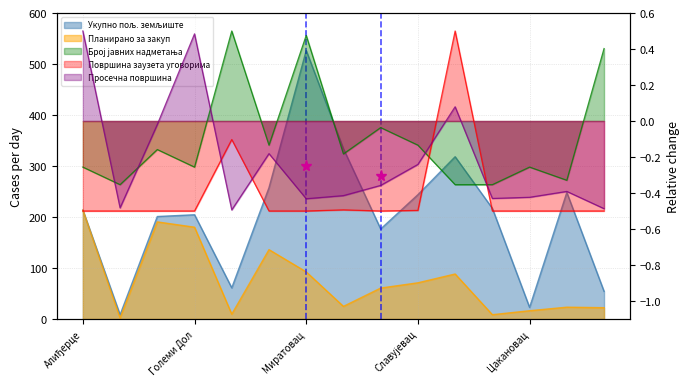

How many lines are shown in the chart?

5